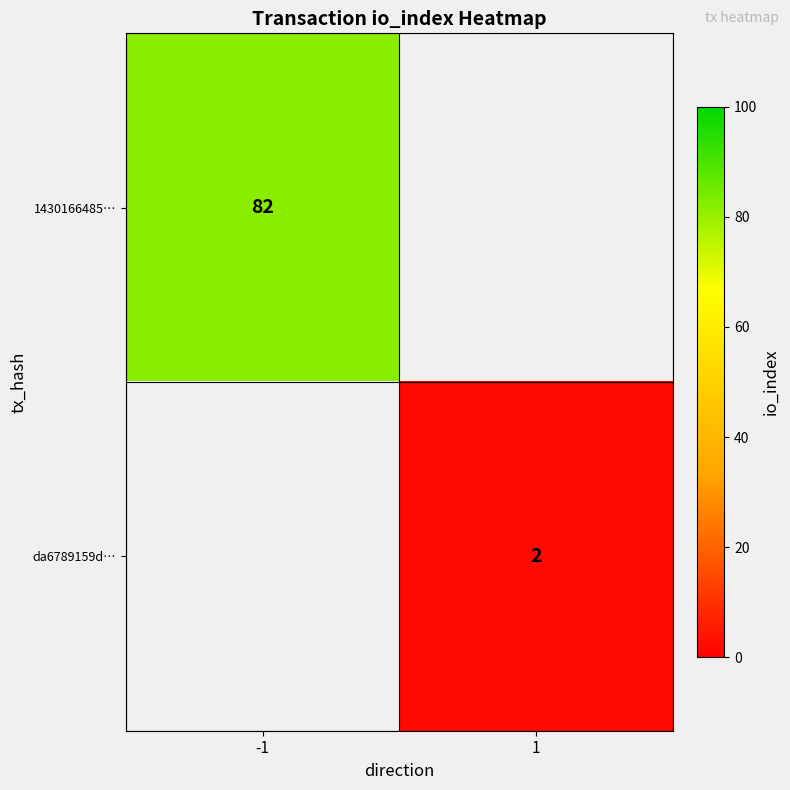

What is the greatest value displayed?

82.0